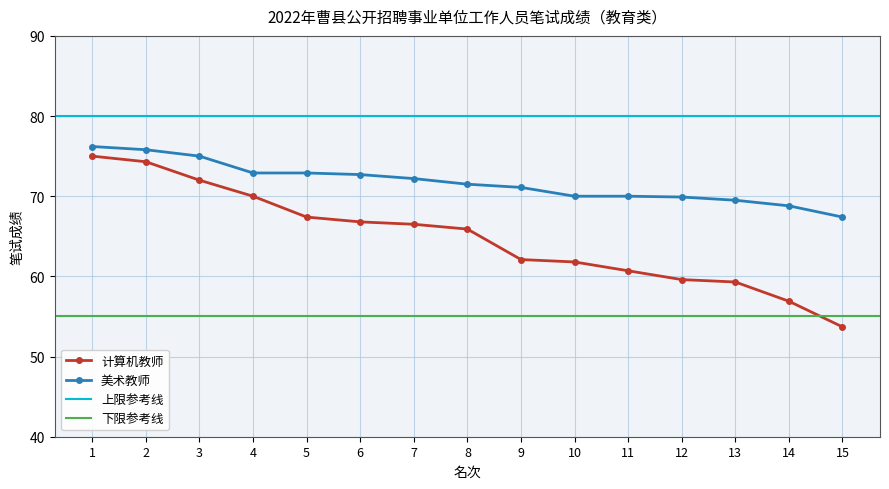

Is this an area chart (filled region under the line)?

No